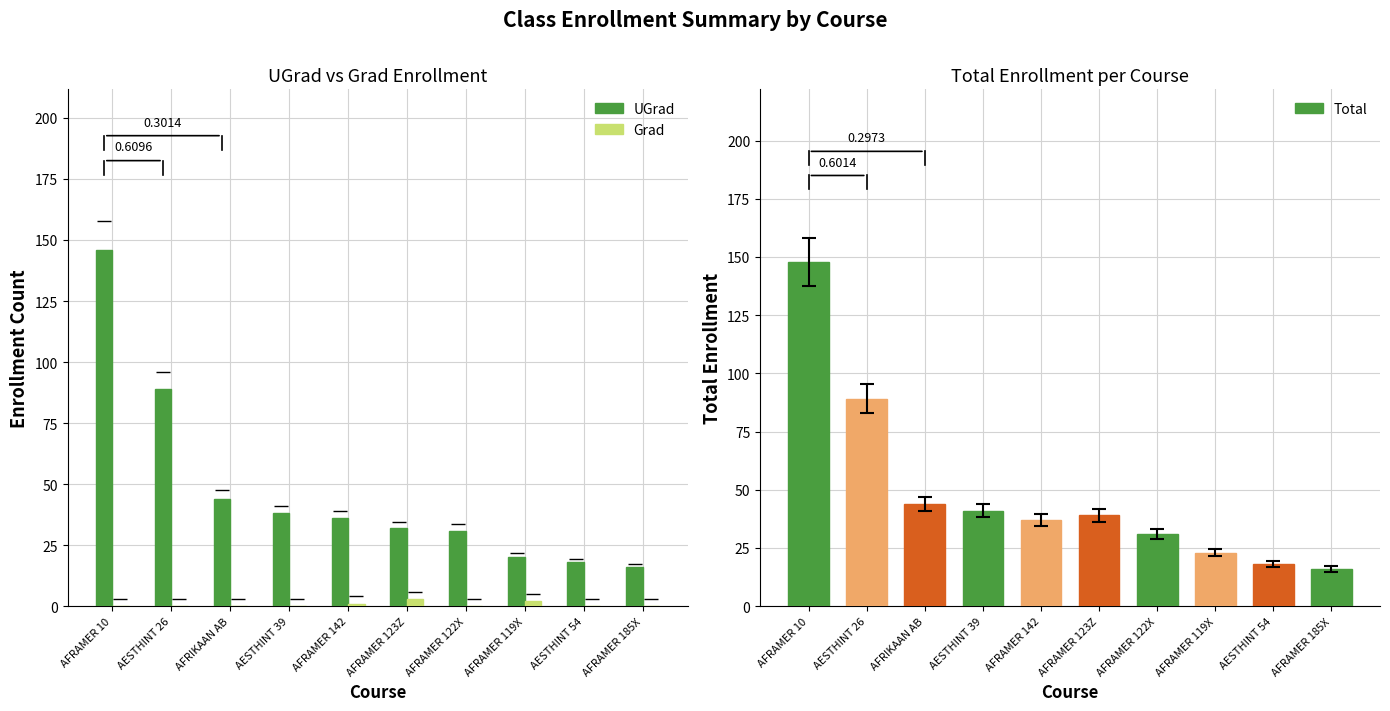

What position from the right is AFRAMER 185X?

1